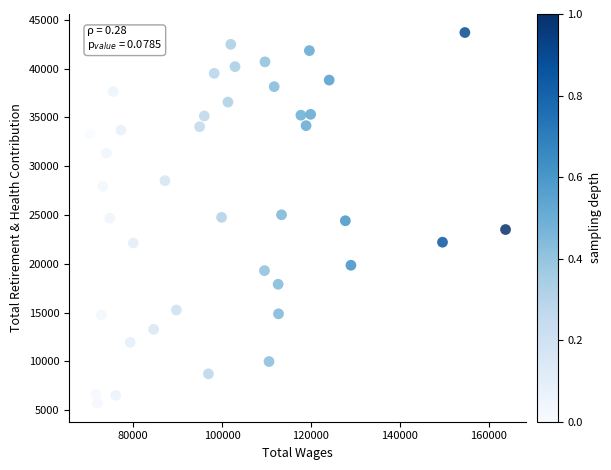

What is the range of X values (max minus min)?

93467